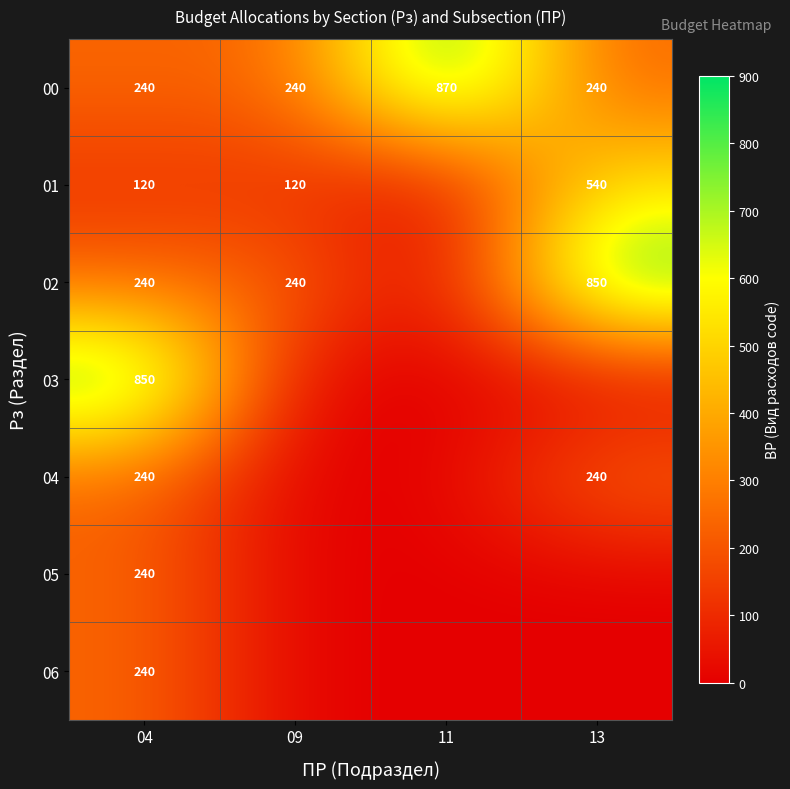

What is the difference between the maximum and minimum values in the 00 series?

630